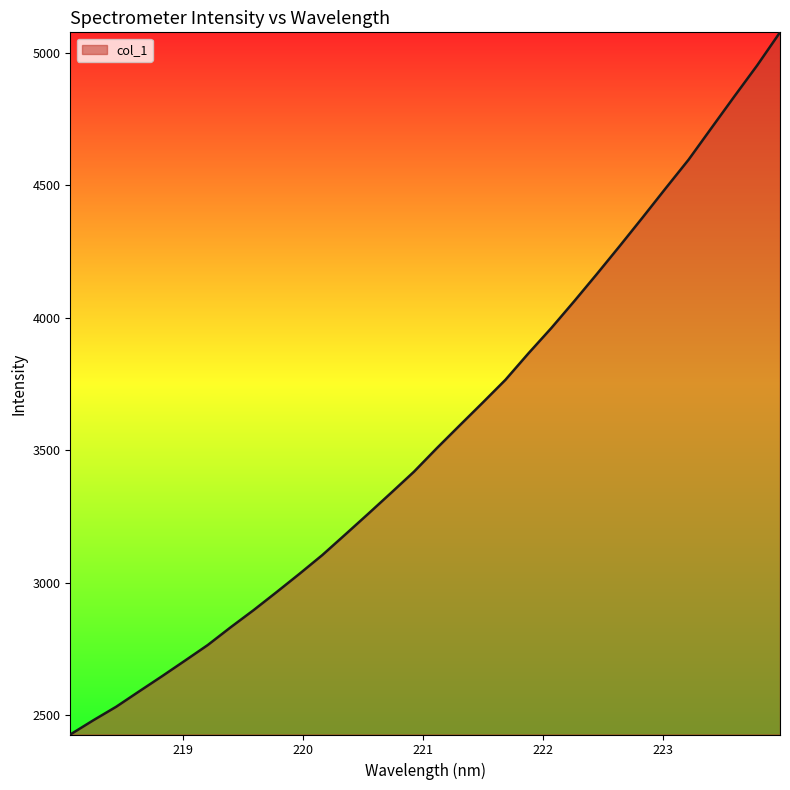

How many series are shown in this chart?

1